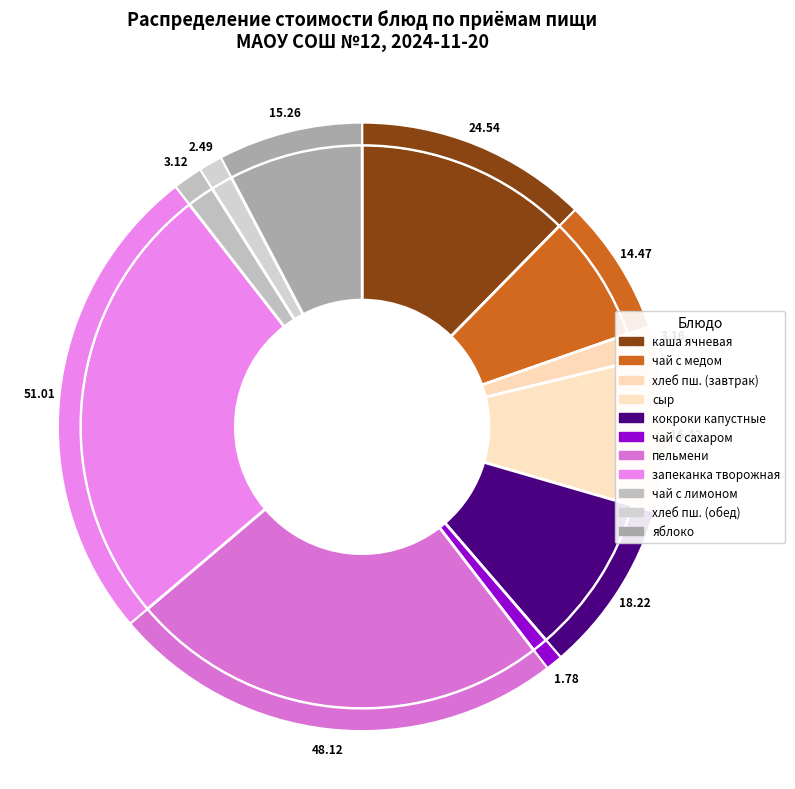

To the nearest percent, what is the difference between the хлеб пшеничный йодированный (завтрак) and чай с медом slice percentages?

6%